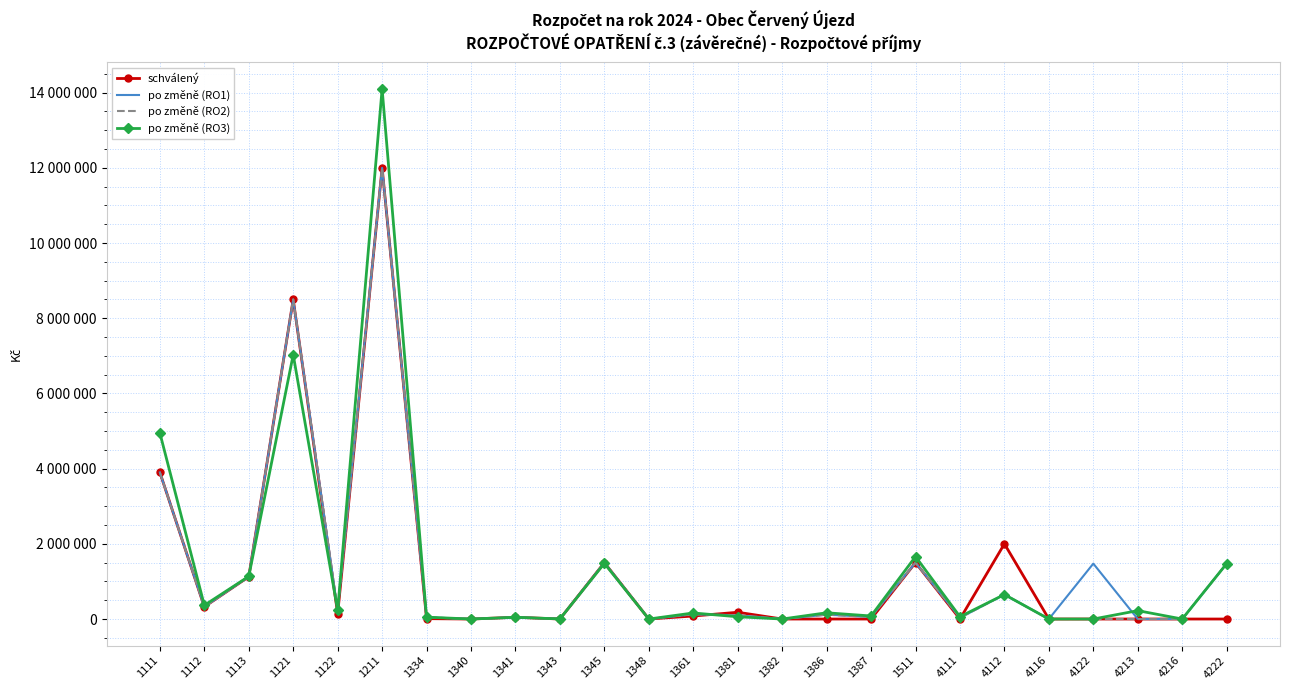

Where do po změně (RO1) and schválený first cross each other?

1361 and 1381